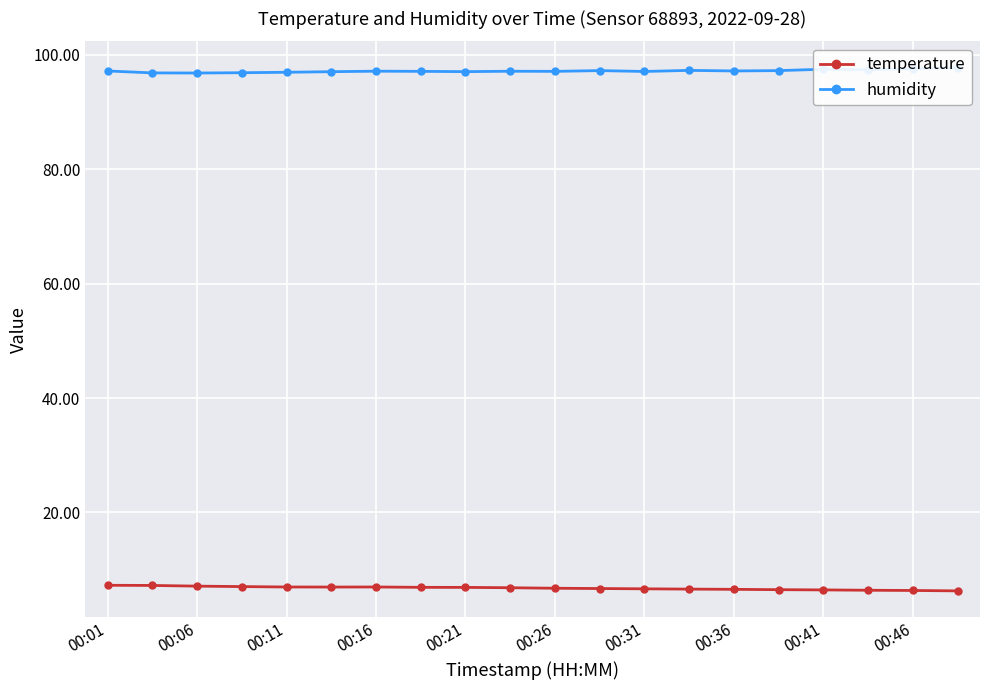

True or false: temperature and humidity intersect in this chart.

False